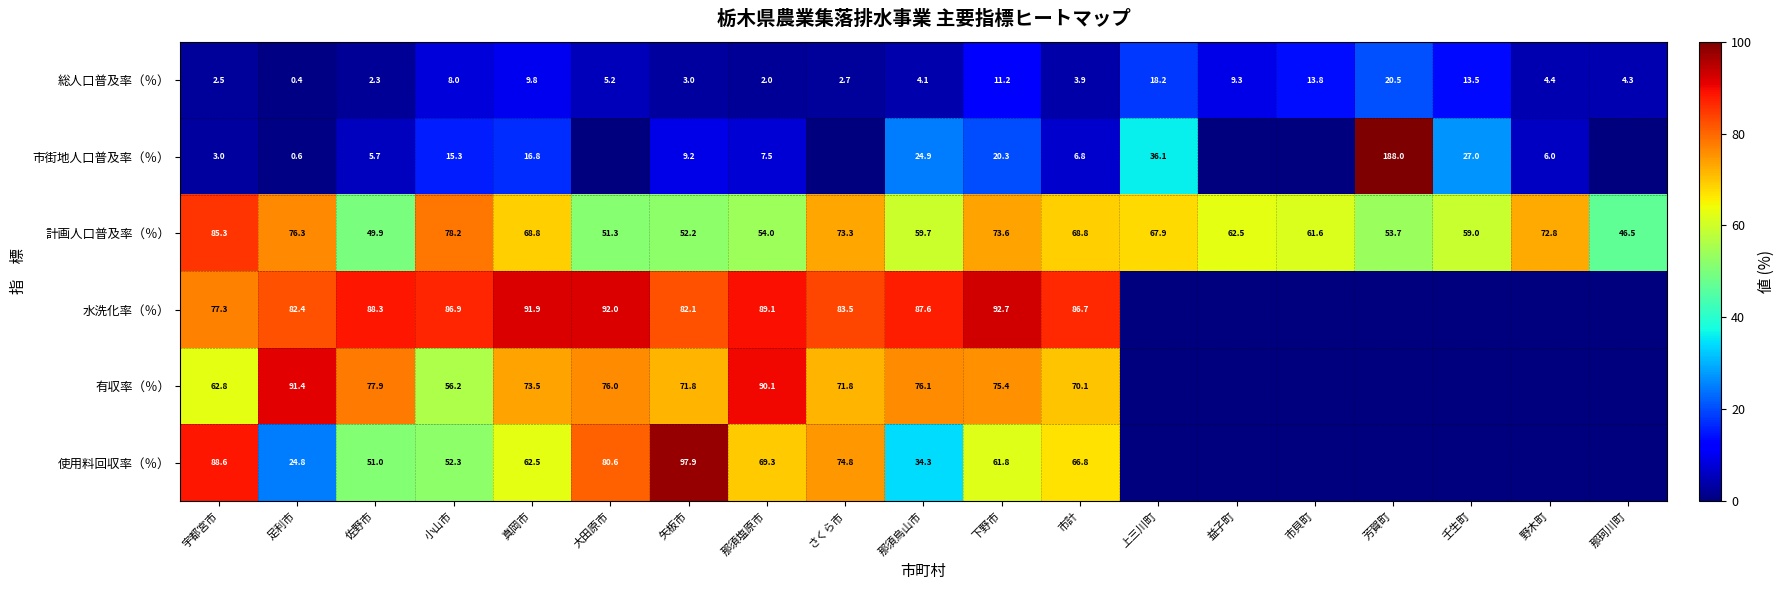

Is it true that 有収率（％） equals 92.2 at 小山市?

False